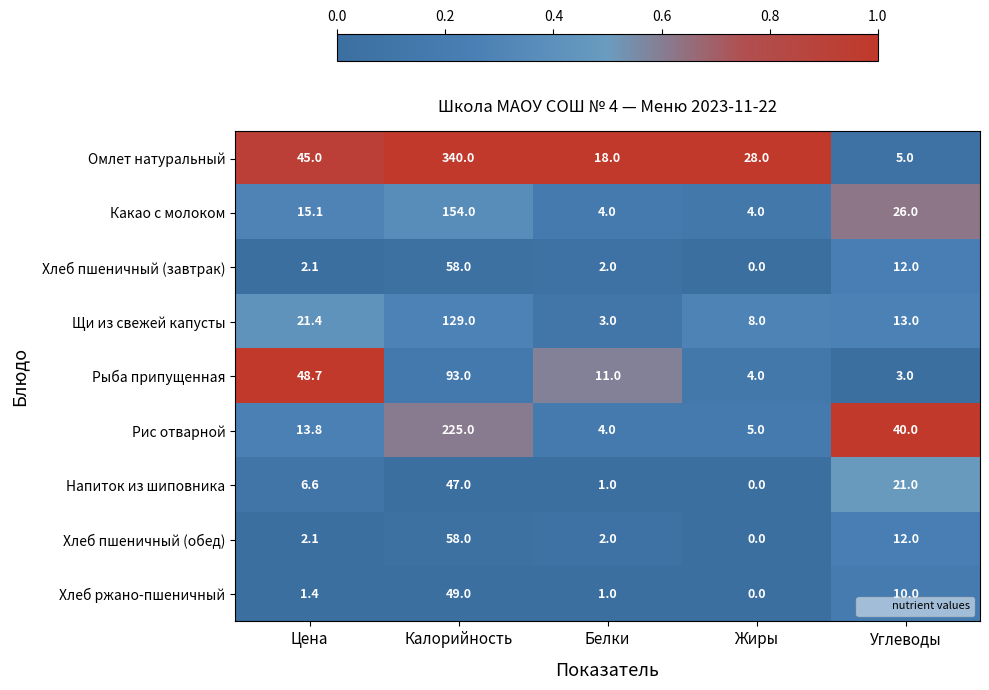

Rank the categories by Хлеб пшеничный (обед) value from lowest to highest.

Жиры, Белки, Цена, Углеводы, Калорийность